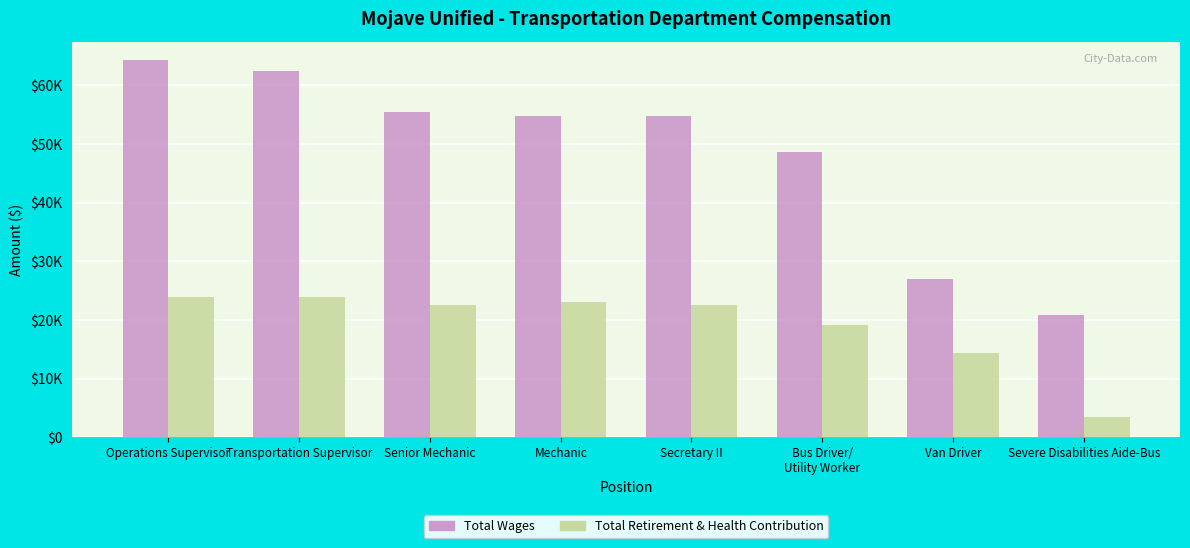

What is the value of the Total Wages bar at the 1st from the left?

64270